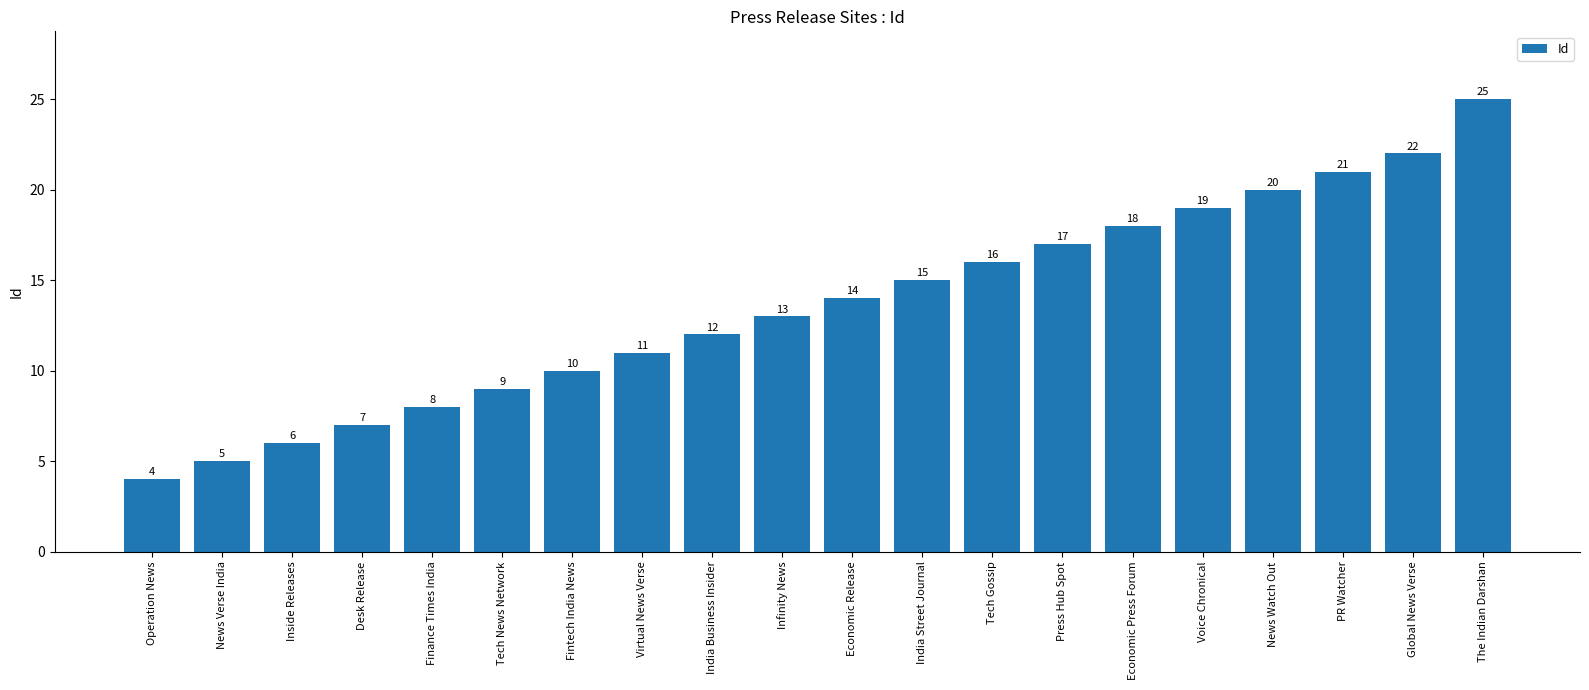

What value does the data have at Fintech India News, to the nearest 5?

10